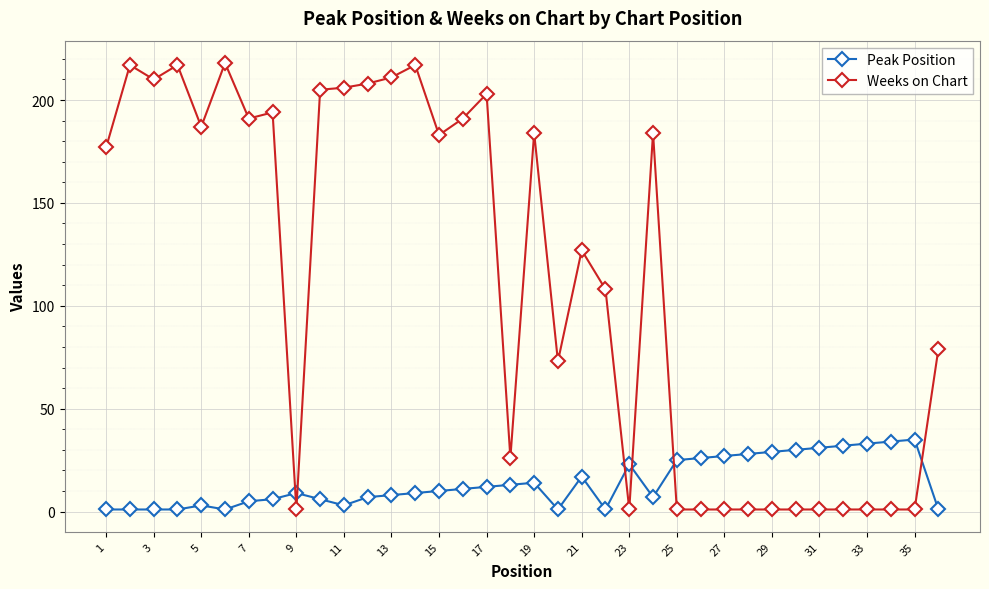

What is the sum of all Weeks on Chart values?

4029